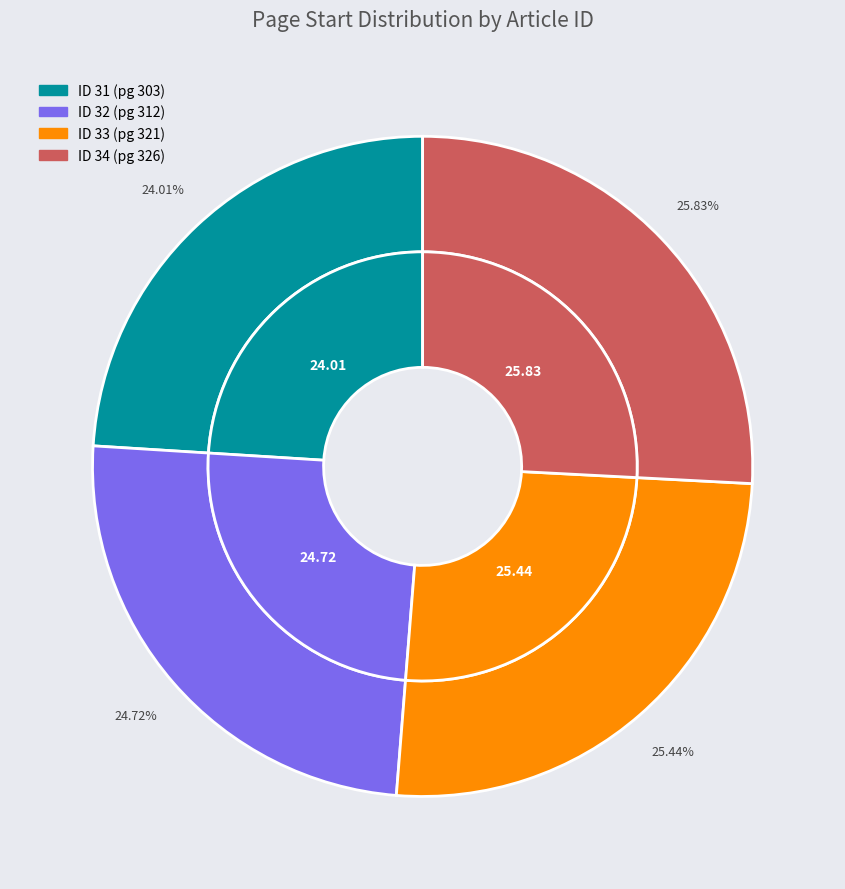

What percentage do 34 and 32 together represent?

50.6%